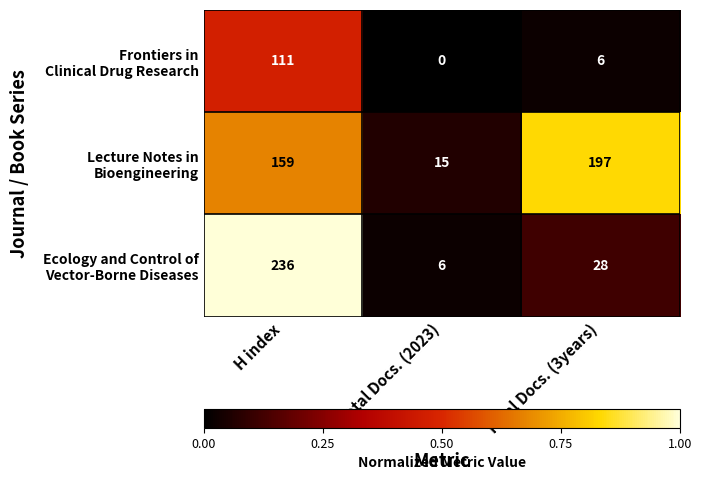

What is the spread (max minus min) of values at H index?

125